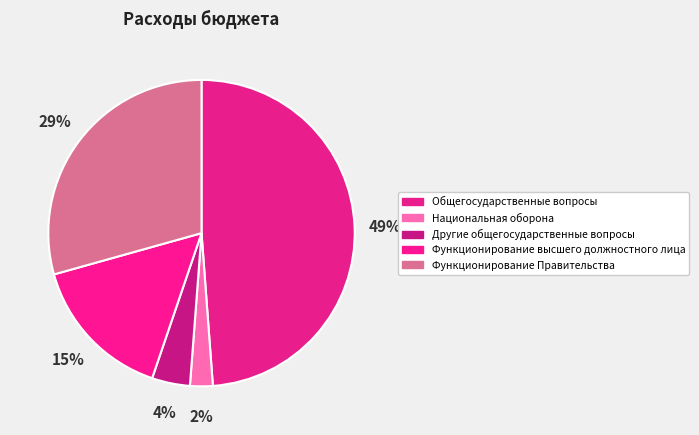

How many segments does this pie chart have?

5